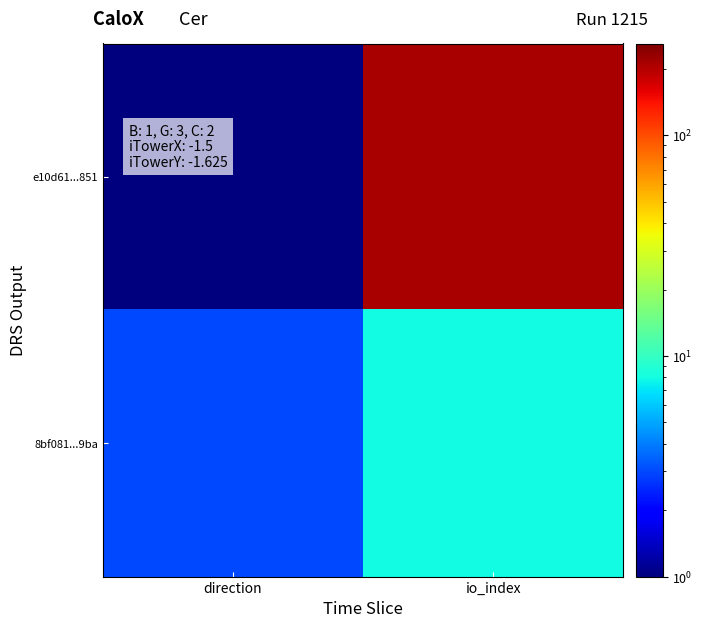

How many categories are shown in the chart?

2